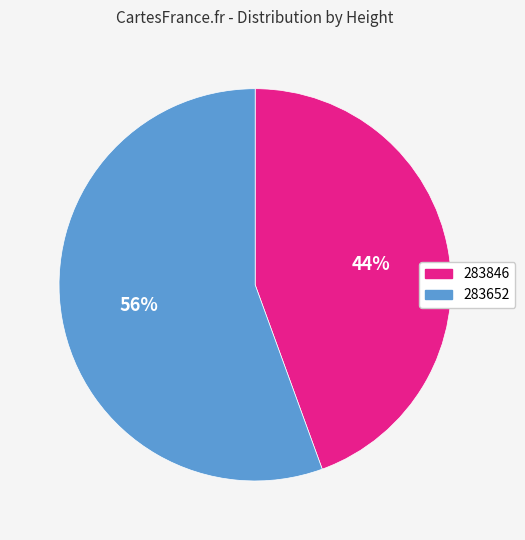

Count the number of slices in the pie.

2